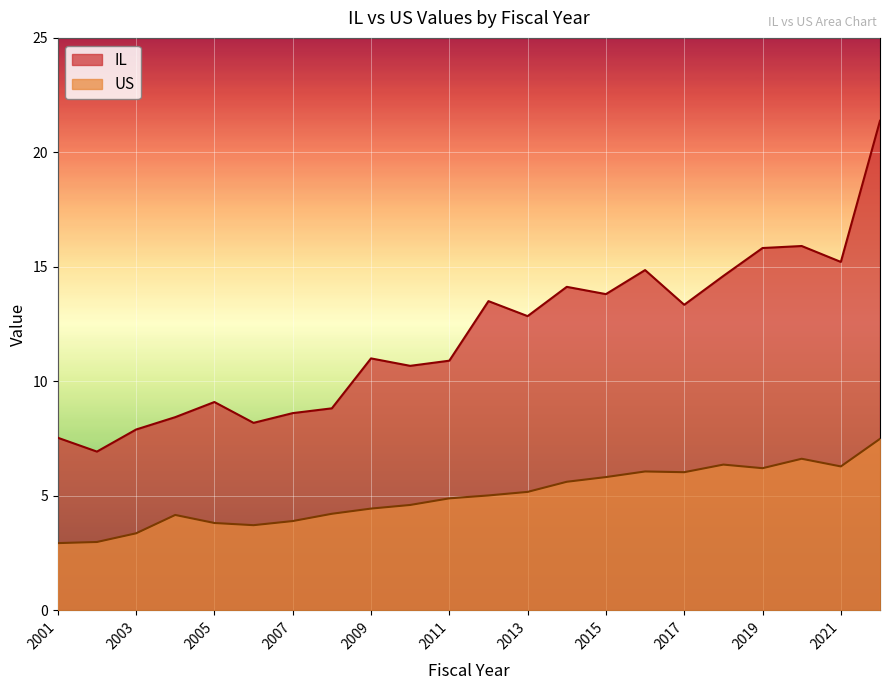

True or false: IL and US cross at least once.

False